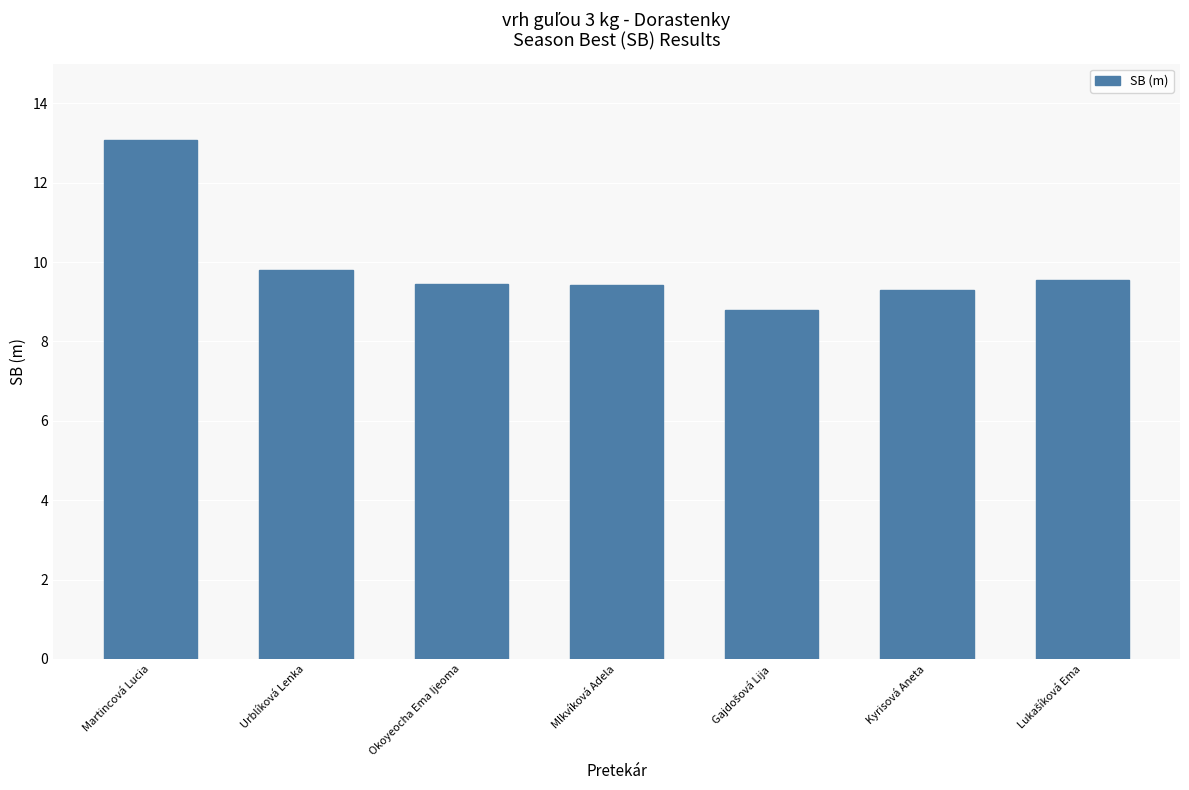

What is the smallest value displayed?

8.8